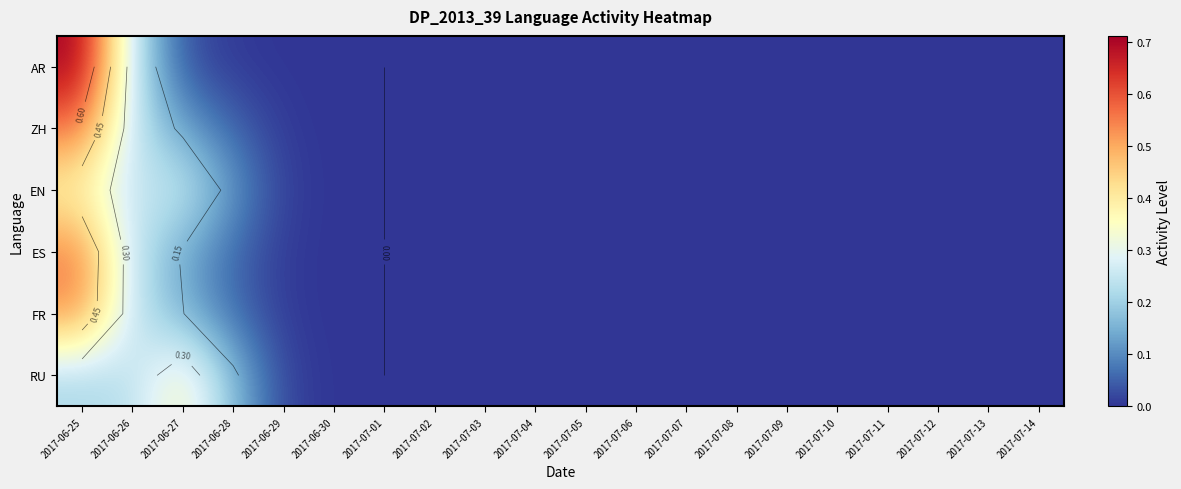

At which label does AR reach its minimum?

2017-07-01